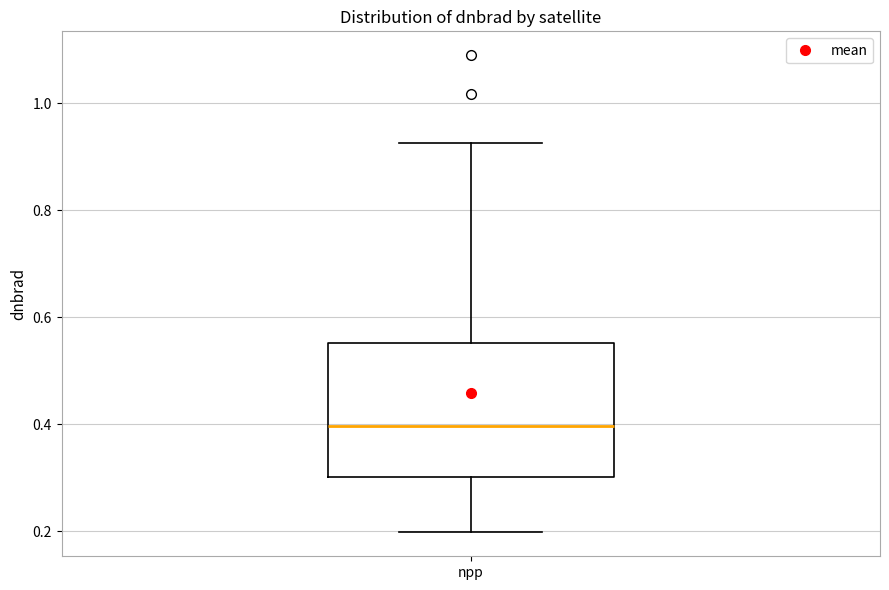

Read this box plot against the y-axis: the position of the median line, the range covered by the box, and the ends of both whiskers. The values are not printed on the chart, so give them approximately, as read against the axis.

median 0.40, box 0.30 to 0.56, whiskers 0.20 to 0.92